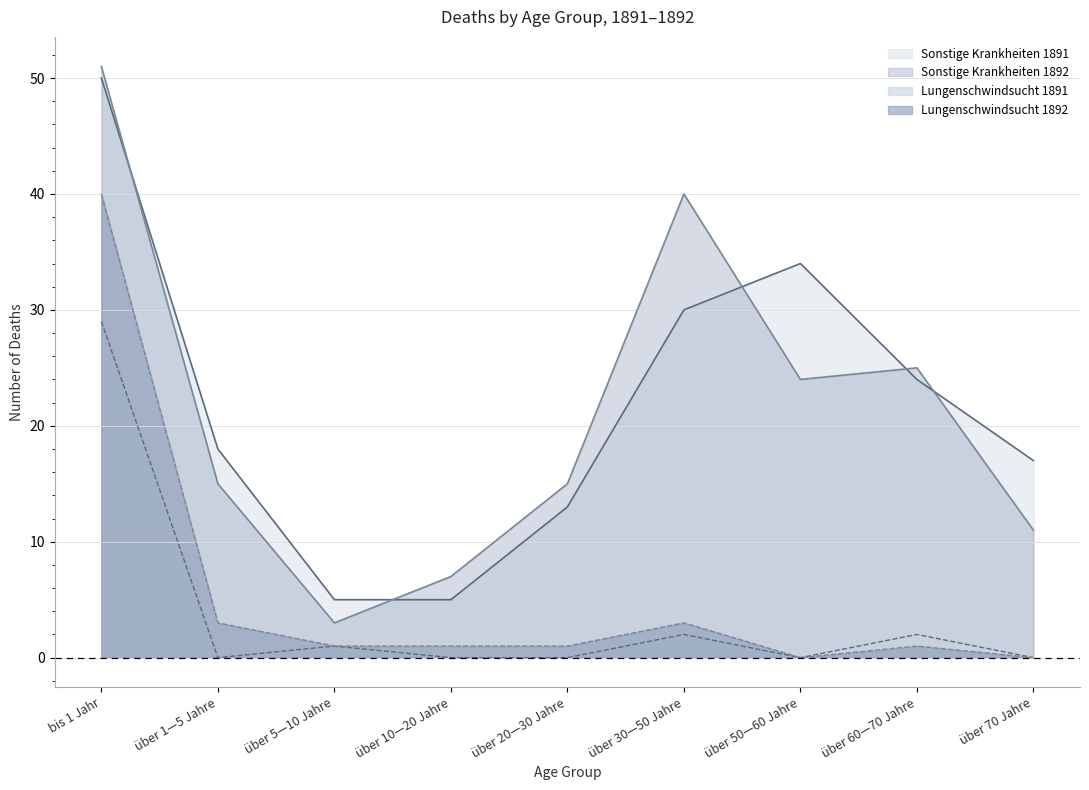

True or false: Lungenschwindsucht 1891 and Sonstige Krankheiten 1892 intersect in this chart.

False